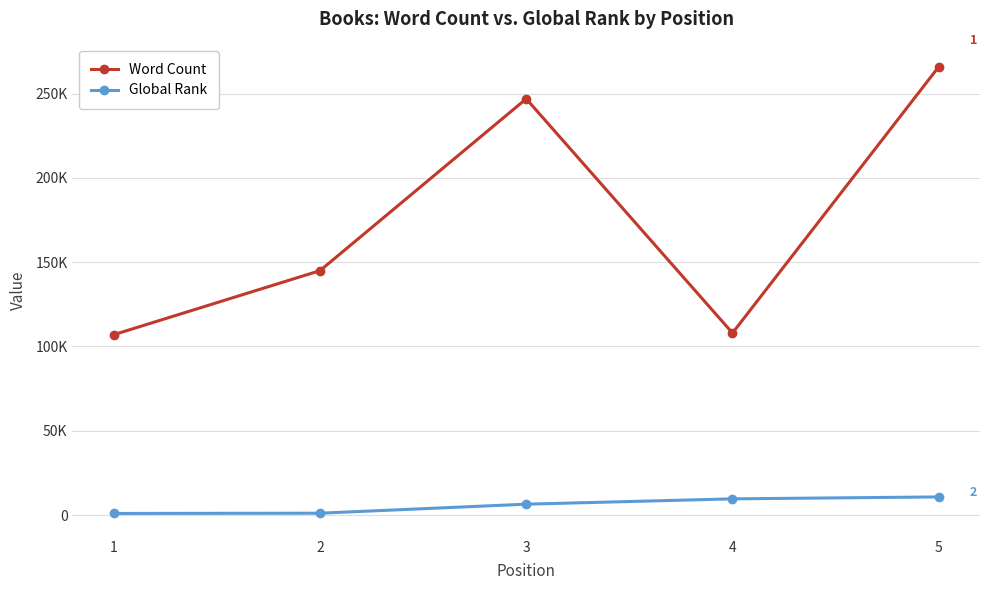

Is it true that Word Count equals 266000 at 5?

True